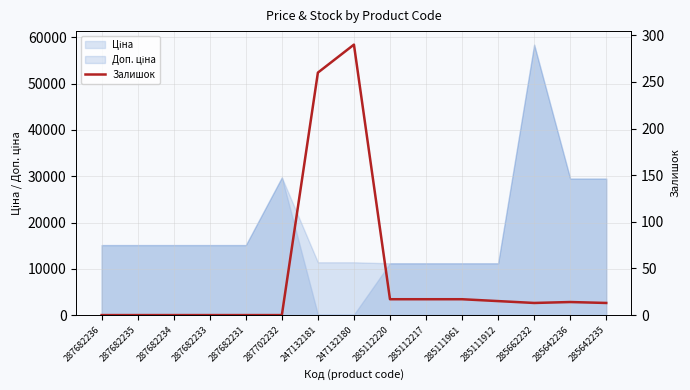

True or false: there are more than 1 points higher than both neighbors.

True